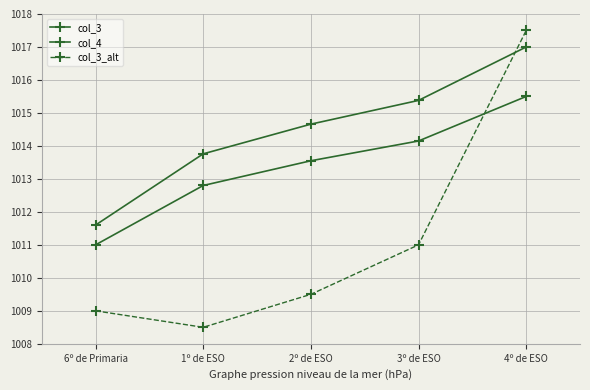

How many lines are shown in the chart?

3